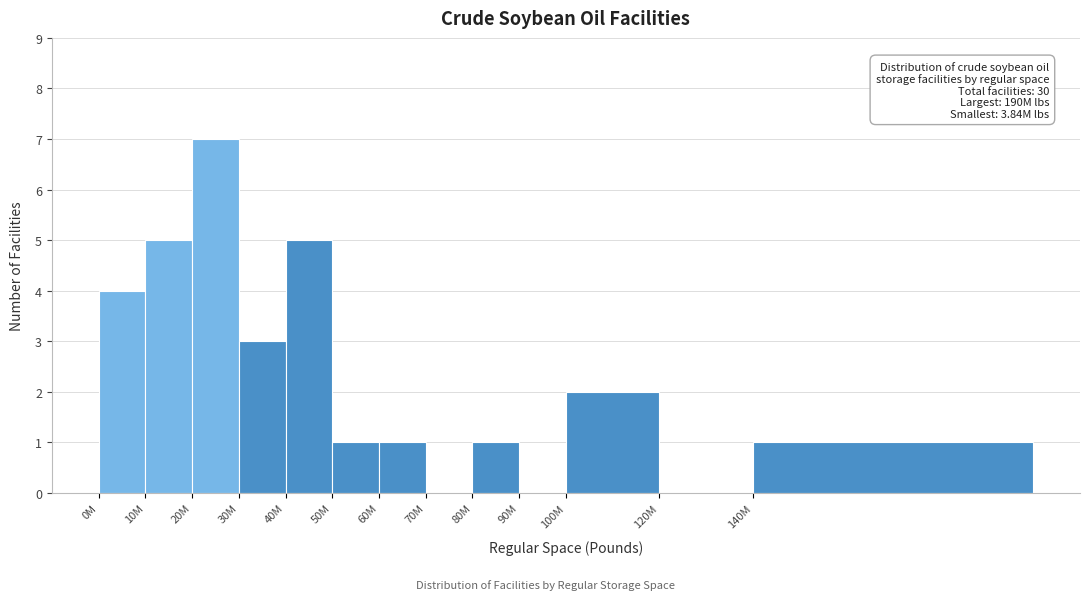

Reading left to right, extract all data points from this chart.

0M=4	10M=5	20M=7	30M=3	40M=5	50M=1	60M=1	70M=0	80M=1	90M=0	100M=2	120M=0	140M=1